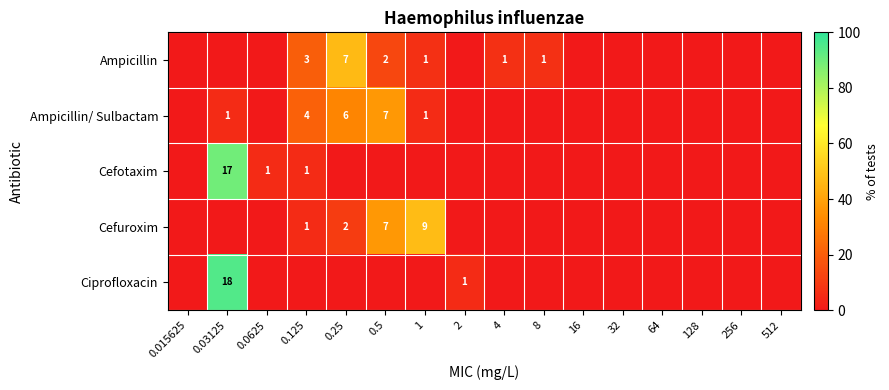

True or false: Cefuroxim has a value of 9 at 1.

True